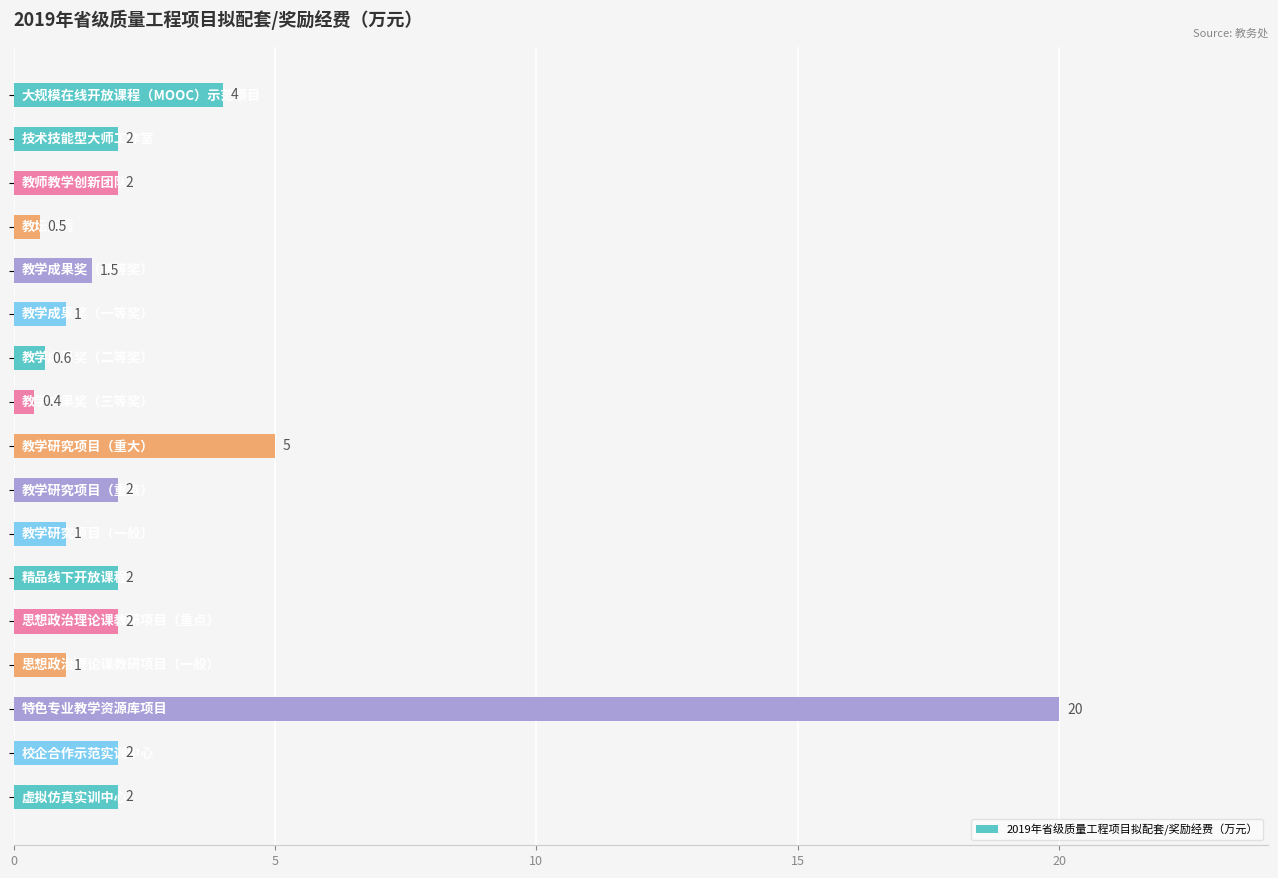

What is the value of the 14th bar from the top?

1.0